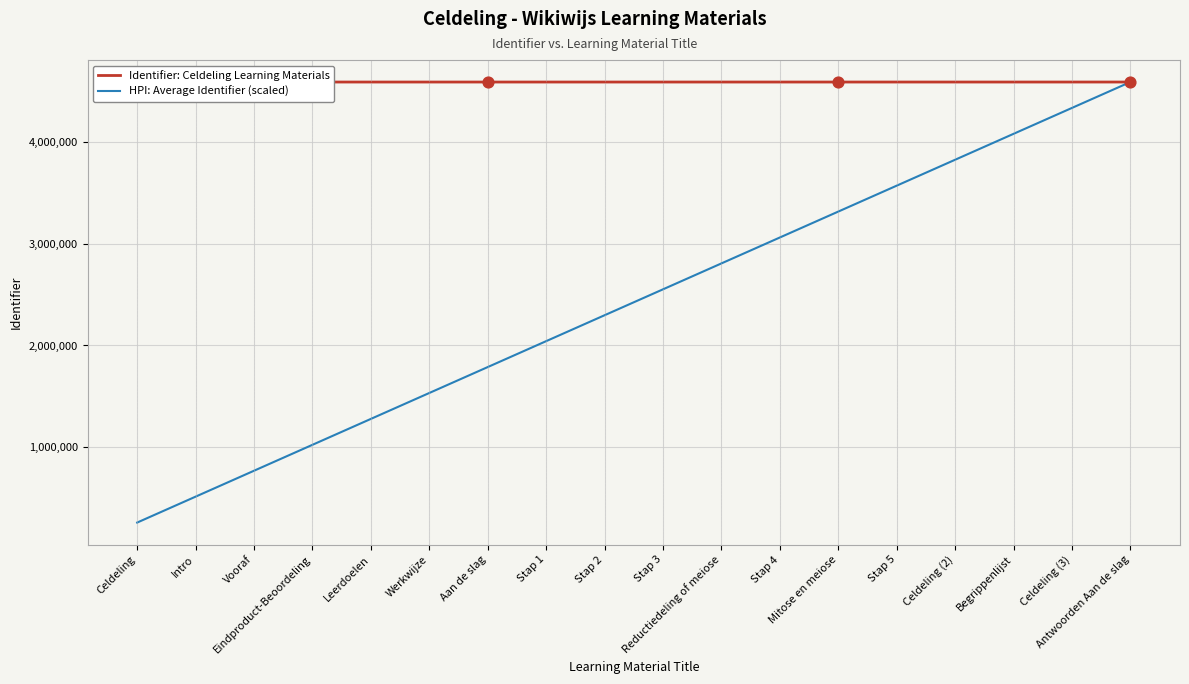

Is the value of HPI: Average Identifier (scaled) at Werkwijze greater than the value of Identifier: Celdeling Learning Materials at Leerdoelen?

No